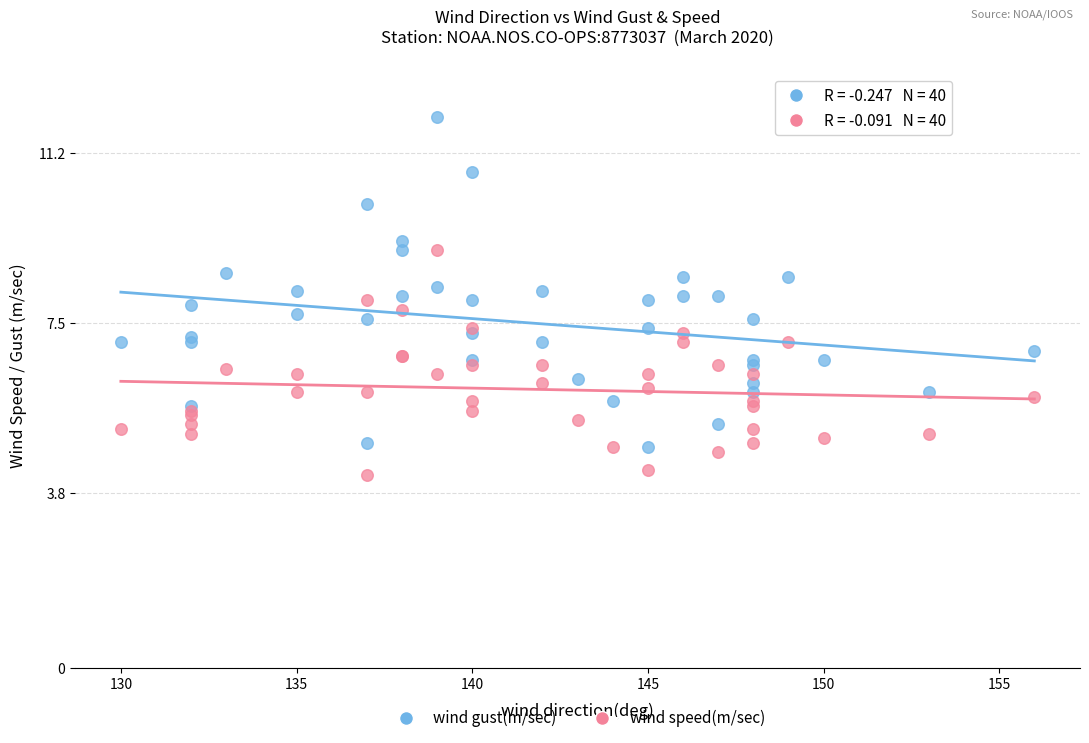

What are all the series names shown in the legend?

wind gust(m/sec), wind speed(m/sec)